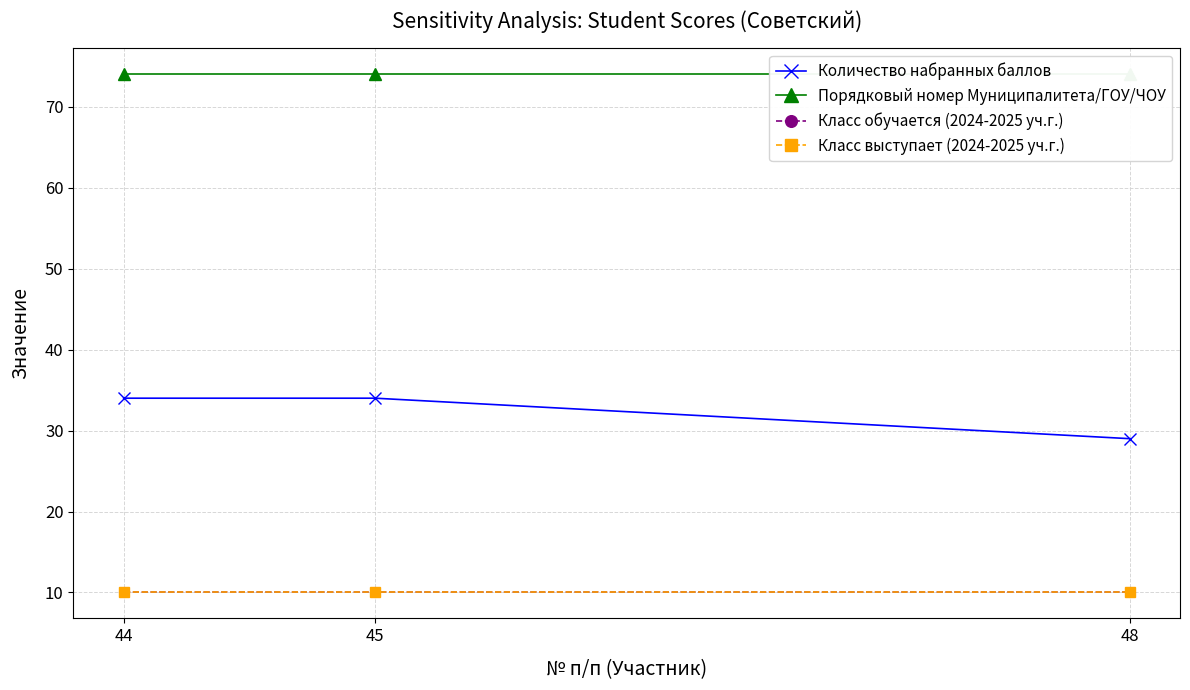

Which series changed the most between 45 and 48?

Количество набранных баллов